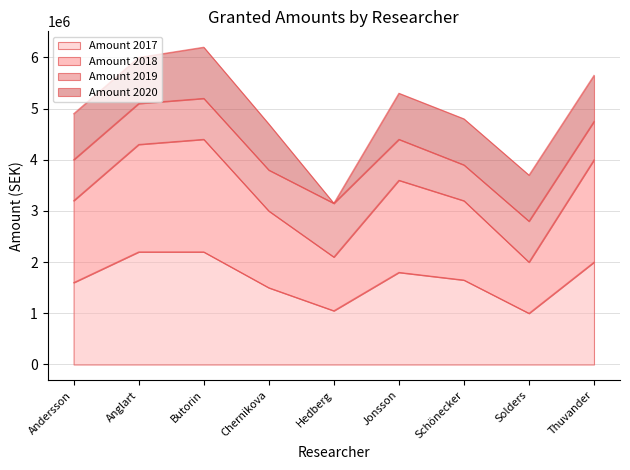

Which category has the lowest value in the Amount 2018 series?

Solders